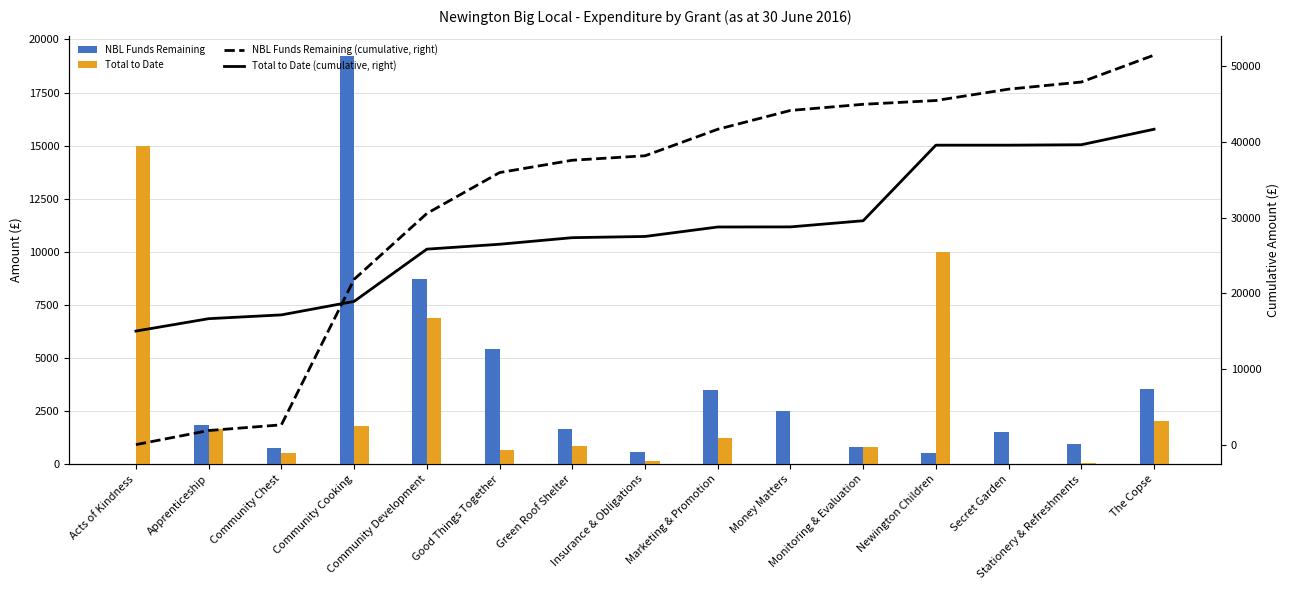

Is it true that Total to Date (cumulative, right) equals 17136.9 at Community Chest?

True